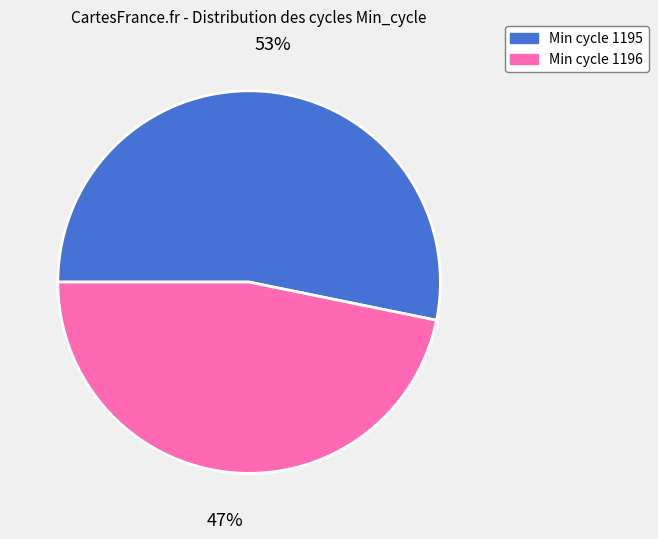

Does any single category account for the majority?

Yes